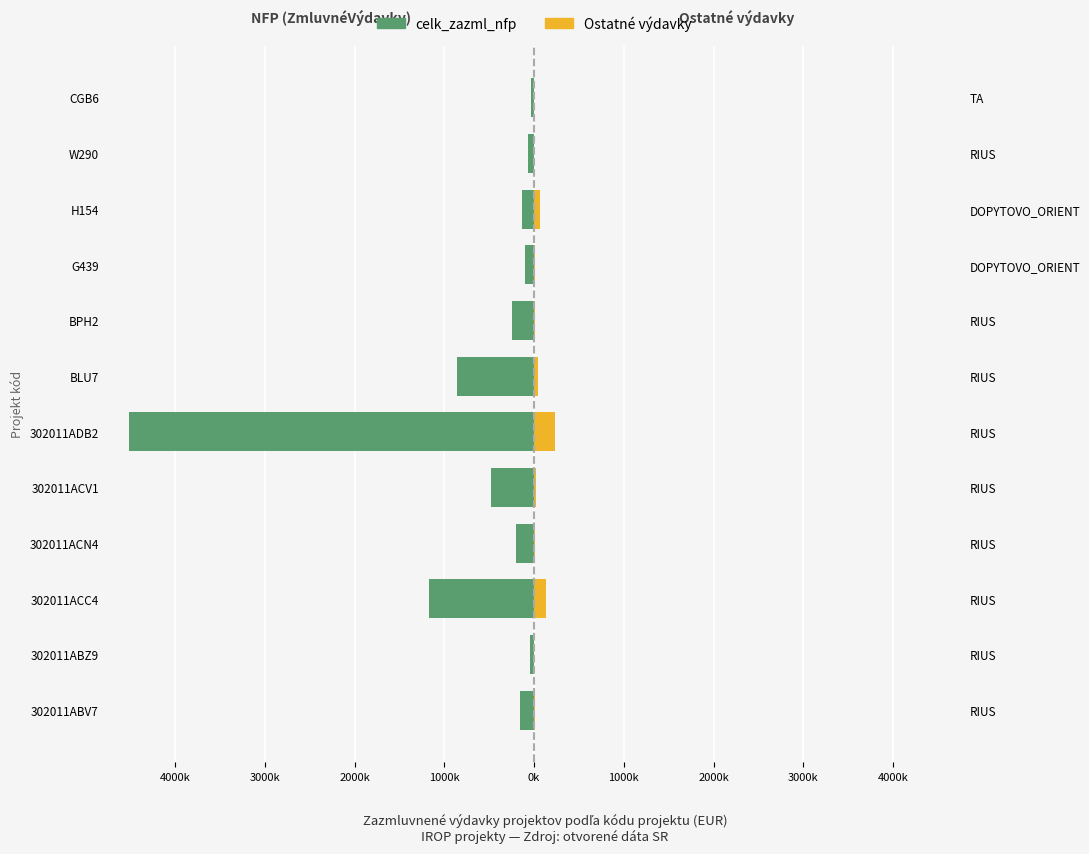

What is the minimum value for Ostatné výdavky?

1539.7